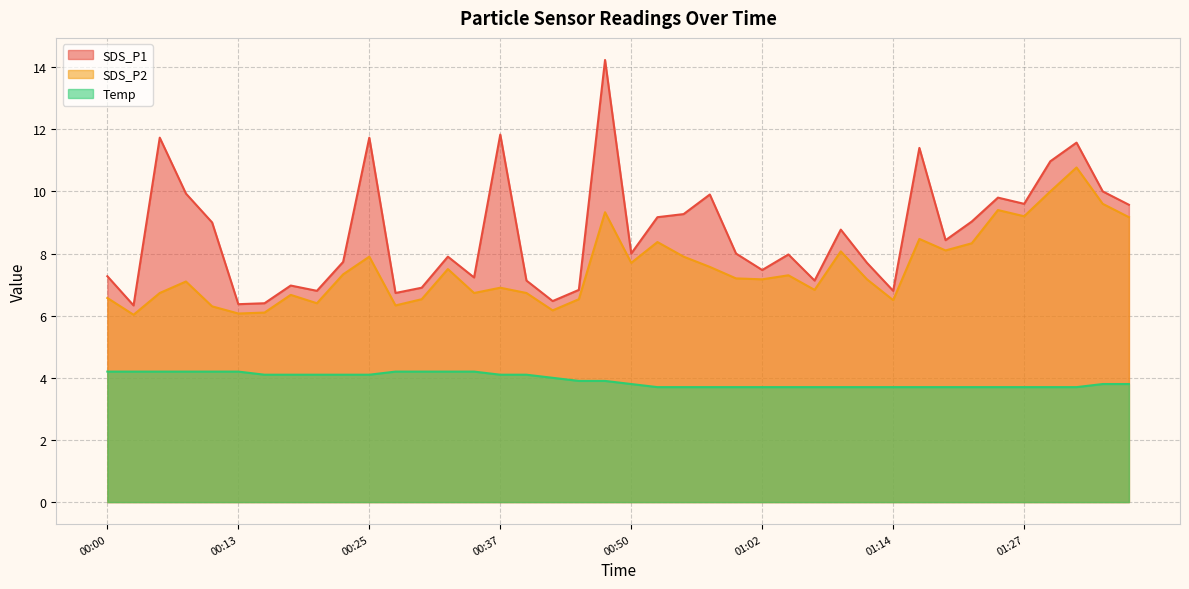

At which category does SDS_P1 reach its first local valley?

00:03